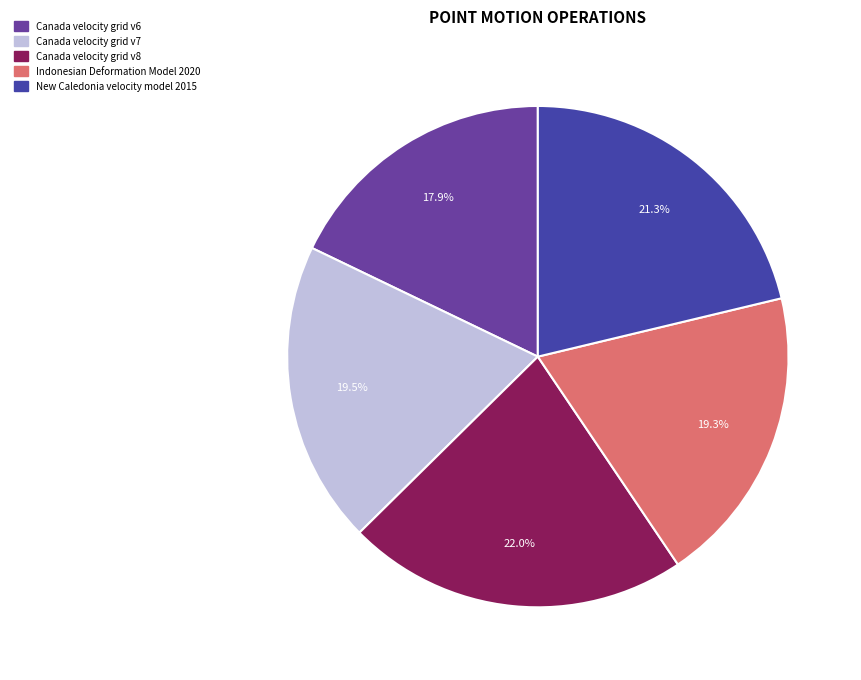

What is the largest slice in the pie chart?

Canada velocity grid v8